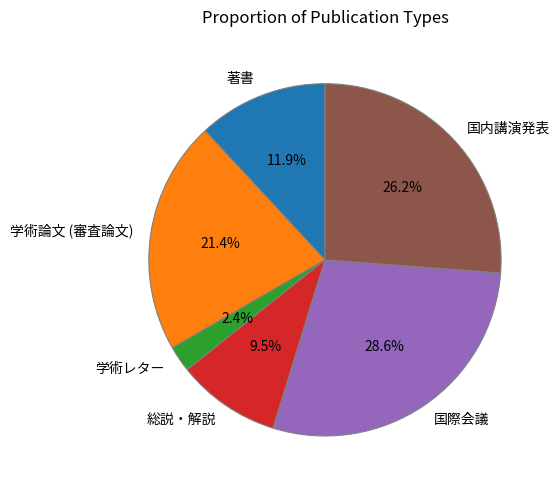

Is there a majority slice in this chart?

No